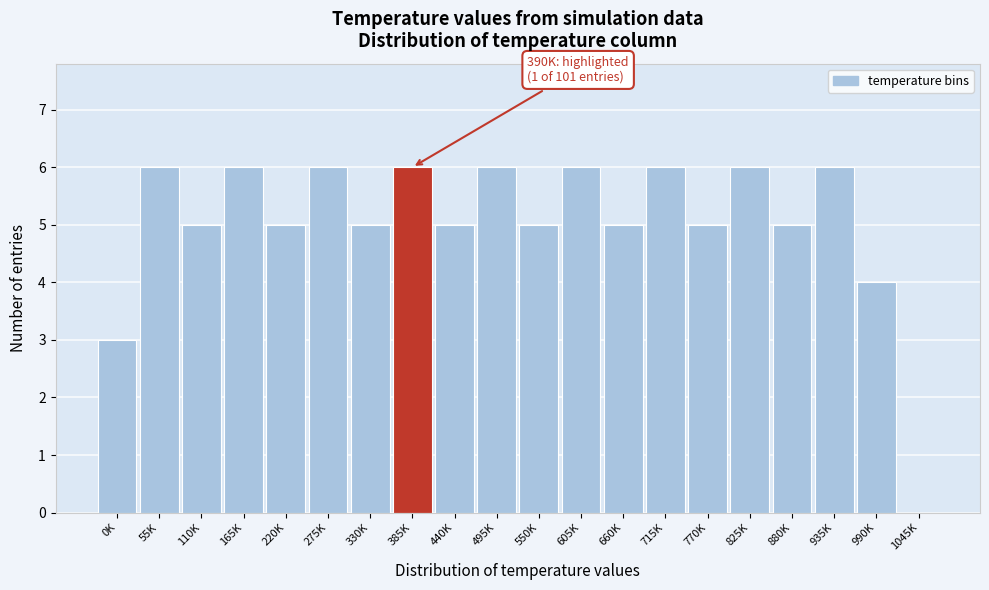

Reading right to left, transcribe all the data shown in this chart.

1045K=0	990K=4	935K=6	880K=5	825K=6	770K=5	715K=6	660K=5	605K=6	550K=5	495K=6	440K=5	385K=6	330K=5	275K=6	220K=5	165K=6	110K=5	55K=6	0K=3